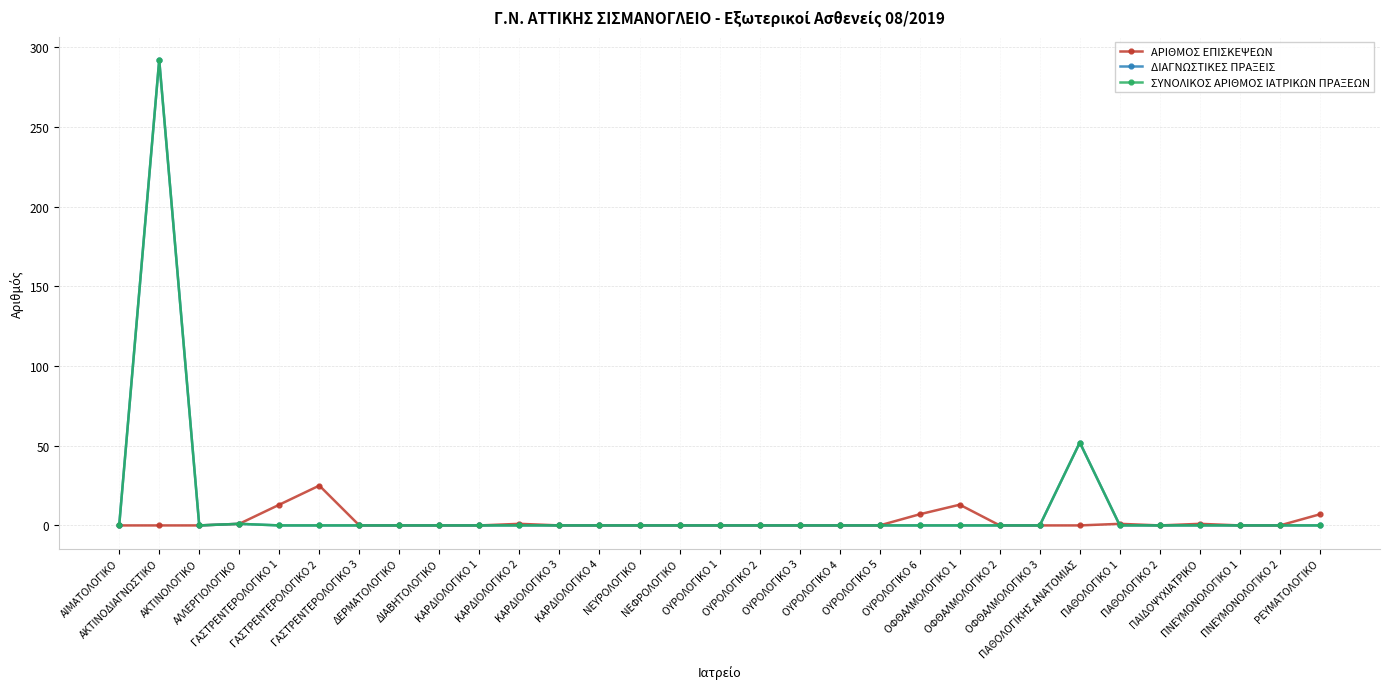

Reading left to right, list all the values displayed in this chart.

ΑΡΙΘΜΟΣ ΕΠΙΣΚΕΨΕΩΝ: ΑΙΜΑΤΟΛΟΓΙΚΟ=0	ΑΚΤΙΝΟΔΙΑΓΝΩΣΤΙΚΟ=0	ΑΚΤΙΝΟΛΟΓΙΚΟ=0	ΑΛΛΕΡΓΙΟΛΟΓΙΚΟ=1	ΓΑΣΤΡΕΝΤΕΡΟΛΟΓΙΚΟ 1=13	ΓΑΣΤΡΕΝΤΕΡΟΛΟΓΙΚΟ 2=25	ΓΑΣΤΡΕΝΤΕΡΟΛΟΓΙΚΟ 3=0	ΔΕΡΜΑΤΟΛΟΓΙΚΟ=0	ΔΙΑΒΗΤΟΛΟΓΙΚΟ=0	ΚΑΡΔΙΟΛΟΓΙΚΟ 1=0	ΚΑΡΔΙΟΛΟΓΙΚΟ 2=1	ΚΑΡΔΙΟΛΟΓΙΚΟ 3=0	ΚΑΡΔΙΟΛΟΓΙΚΟ 4=0	ΝΕΥΡΟΛΟΓΙΚΟ=0	ΝΕΦΡΟΛΟΓΙΚΟ=0	ΟΥΡΟΛΟΓΙΚΟ 1=0	ΟΥΡΟΛΟΓΙΚΟ 2=0	ΟΥΡΟΛΟΓΙΚΟ 3=0	ΟΥΡΟΛΟΓΙΚΟ 4=0	ΟΥΡΟΛΟΓΙΚΟ 5=0	ΟΥΡΟΛΟΓΙΚΟ 6=7	ΟΦΘΑΛΜΟΛΟΓΙΚΟ 1=13	ΟΦΘΑΛΜΟΛΟΓΙΚΟ 2=0	ΟΦΘΑΛΜΟΛΟΓΙΚΟ 3=0	ΠΑΘΟΛΟΓΙΚΗΣ ΑΝΑΤΟΜΙΑΣ=0	ΠΑΘΟΛΟΓΙΚΟ 1=1	ΠΑΘΟΛΟΓΙΚΟ 2=0	ΠΑΙΔΟΨΥΧΙΑΤΡΙΚΟ=1	ΠΝΕΥΜΟΝΟΛΟΓΙΚΟ 1=0	ΠΝΕΥΜΟΝΟΛΟΓΙΚΟ 2=0	ΡΕΥΜΑΤΟΛΟΓΙΚΟ=7
ΔΙΑΓΝΩΣΤΙΚΕΣ ΠΡΑΞΕΙΣ: ΑΙΜΑΤΟΛΟΓΙΚΟ=0	ΑΚΤΙΝΟΔΙΑΓΝΩΣΤΙΚΟ=292	ΑΚΤΙΝΟΛΟΓΙΚΟ=0	ΑΛΛΕΡΓΙΟΛΟΓΙΚΟ=1	ΓΑΣΤΡΕΝΤΕΡΟΛΟΓΙΚΟ 1=0	ΓΑΣΤΡΕΝΤΕΡΟΛΟΓΙΚΟ 2=0	ΓΑΣΤΡΕΝΤΕΡΟΛΟΓΙΚΟ 3=0	ΔΕΡΜΑΤΟΛΟΓΙΚΟ=0	ΔΙΑΒΗΤΟΛΟΓΙΚΟ=0	ΚΑΡΔΙΟΛΟΓΙΚΟ 1=0	ΚΑΡΔΙΟΛΟΓΙΚΟ 2=0	ΚΑΡΔΙΟΛΟΓΙΚΟ 3=0	ΚΑΡΔΙΟΛΟΓΙΚΟ 4=0	ΝΕΥΡΟΛΟΓΙΚΟ=0	ΝΕΦΡΟΛΟΓΙΚΟ=0	ΟΥΡΟΛΟΓΙΚΟ 1=0	ΟΥΡΟΛΟΓΙΚΟ 2=0	ΟΥΡΟΛΟΓΙΚΟ 3=0	ΟΥΡΟΛΟΓΙΚΟ 4=0	ΟΥΡΟΛΟΓΙΚΟ 5=0	ΟΥΡΟΛΟΓΙΚΟ 6=0	ΟΦΘΑΛΜΟΛΟΓΙΚΟ 1=0	ΟΦΘΑΛΜΟΛΟΓΙΚΟ 2=0	ΟΦΘΑΛΜΟΛΟΓΙΚΟ 3=0	ΠΑΘΟΛΟΓΙΚΗΣ ΑΝΑΤΟΜΙΑΣ=52	ΠΑΘΟΛΟΓΙΚΟ 1=0	ΠΑΘΟΛΟΓΙΚΟ 2=0	ΠΑΙΔΟΨΥΧΙΑΤΡΙΚΟ=0	ΠΝΕΥΜΟΝΟΛΟΓΙΚΟ 1=0	ΠΝΕΥΜΟΝΟΛΟΓΙΚΟ 2=0	ΡΕΥΜΑΤΟΛΟΓΙΚΟ=0
ΣΥΝΟΛΙΚΟΣ ΑΡΙΘΜΟΣ ΙΑΤΡΙΚΩΝ ΠΡΑΞΕΩΝ: ΑΙΜΑΤΟΛΟΓΙΚΟ=0	ΑΚΤΙΝΟΔΙΑΓΝΩΣΤΙΚΟ=292	ΑΚΤΙΝΟΛΟΓΙΚΟ=0	ΑΛΛΕΡΓΙΟΛΟΓΙΚΟ=1	ΓΑΣΤΡΕΝΤΕΡΟΛΟΓΙΚΟ 1=0	ΓΑΣΤΡΕΝΤΕΡΟΛΟΓΙΚΟ 2=0	ΓΑΣΤΡΕΝΤΕΡΟΛΟΓΙΚΟ 3=0	ΔΕΡΜΑΤΟΛΟΓΙΚΟ=0	ΔΙΑΒΗΤΟΛΟΓΙΚΟ=0	ΚΑΡΔΙΟΛΟΓΙΚΟ 1=0	ΚΑΡΔΙΟΛΟΓΙΚΟ 2=0	ΚΑΡΔΙΟΛΟΓΙΚΟ 3=0	ΚΑΡΔΙΟΛΟΓΙΚΟ 4=0	ΝΕΥΡΟΛΟΓΙΚΟ=0	ΝΕΦΡΟΛΟΓΙΚΟ=0	ΟΥΡΟΛΟΓΙΚΟ 1=0	ΟΥΡΟΛΟΓΙΚΟ 2=0	ΟΥΡΟΛΟΓΙΚΟ 3=0	ΟΥΡΟΛΟΓΙΚΟ 4=0	ΟΥΡΟΛΟΓΙΚΟ 5=0	ΟΥΡΟΛΟΓΙΚΟ 6=0	ΟΦΘΑΛΜΟΛΟΓΙΚΟ 1=0	ΟΦΘΑΛΜΟΛΟΓΙΚΟ 2=0	ΟΦΘΑΛΜΟΛΟΓΙΚΟ 3=0	ΠΑΘΟΛΟΓΙΚΗΣ ΑΝΑΤΟΜΙΑΣ=52	ΠΑΘΟΛΟΓΙΚΟ 1=0	ΠΑΘΟΛΟΓΙΚΟ 2=0	ΠΑΙΔΟΨΥΧΙΑΤΡΙΚΟ=0	ΠΝΕΥΜΟΝΟΛΟΓΙΚΟ 1=0	ΠΝΕΥΜΟΝΟΛΟΓΙΚΟ 2=0	ΡΕΥΜΑΤΟΛΟΓΙΚΟ=0